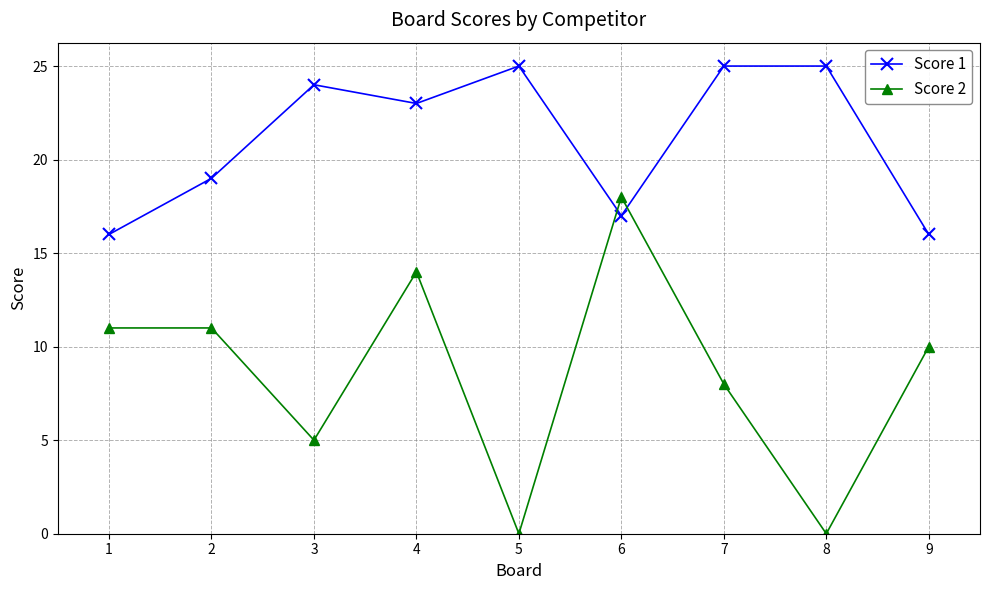

How many lines are shown in the chart?

2